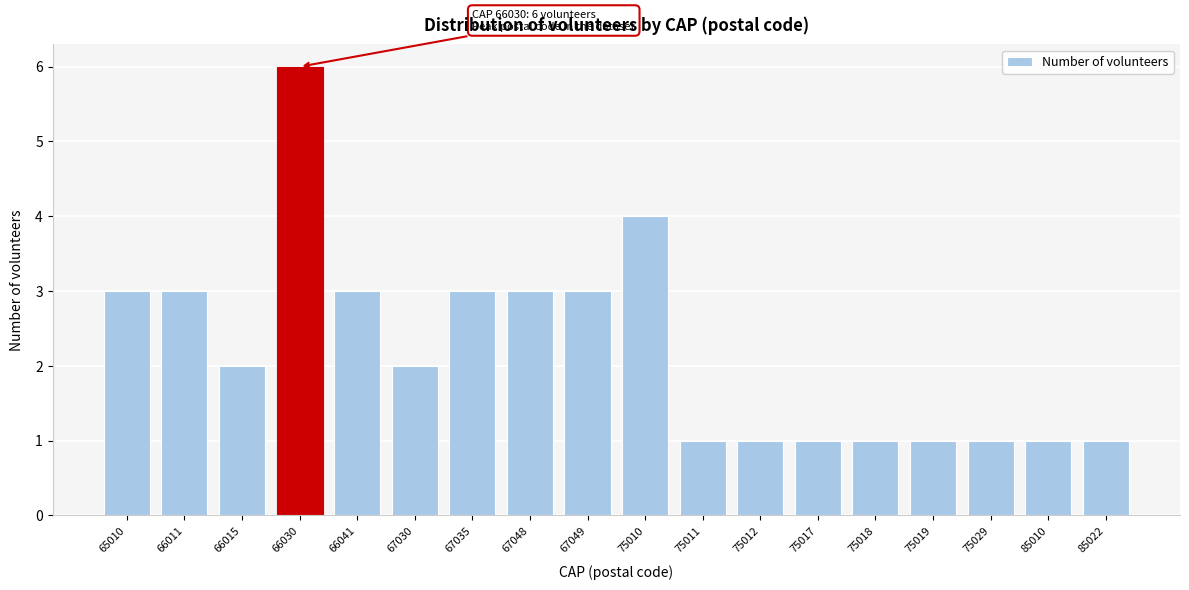

Reading left to right, transcribe all the data shown in this chart.

3	3	2	6	3	2	3	3	3	4	1	1	1	1	1	1	1	1